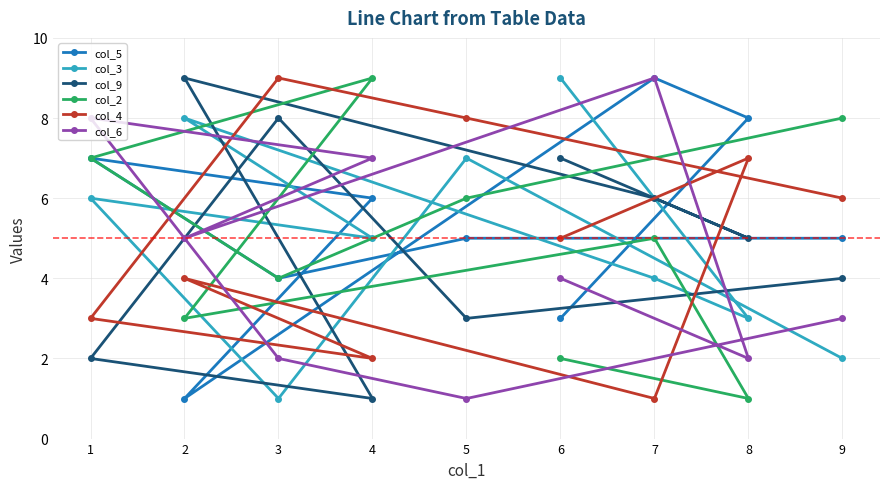

What is the average value of the col_3 series?

5